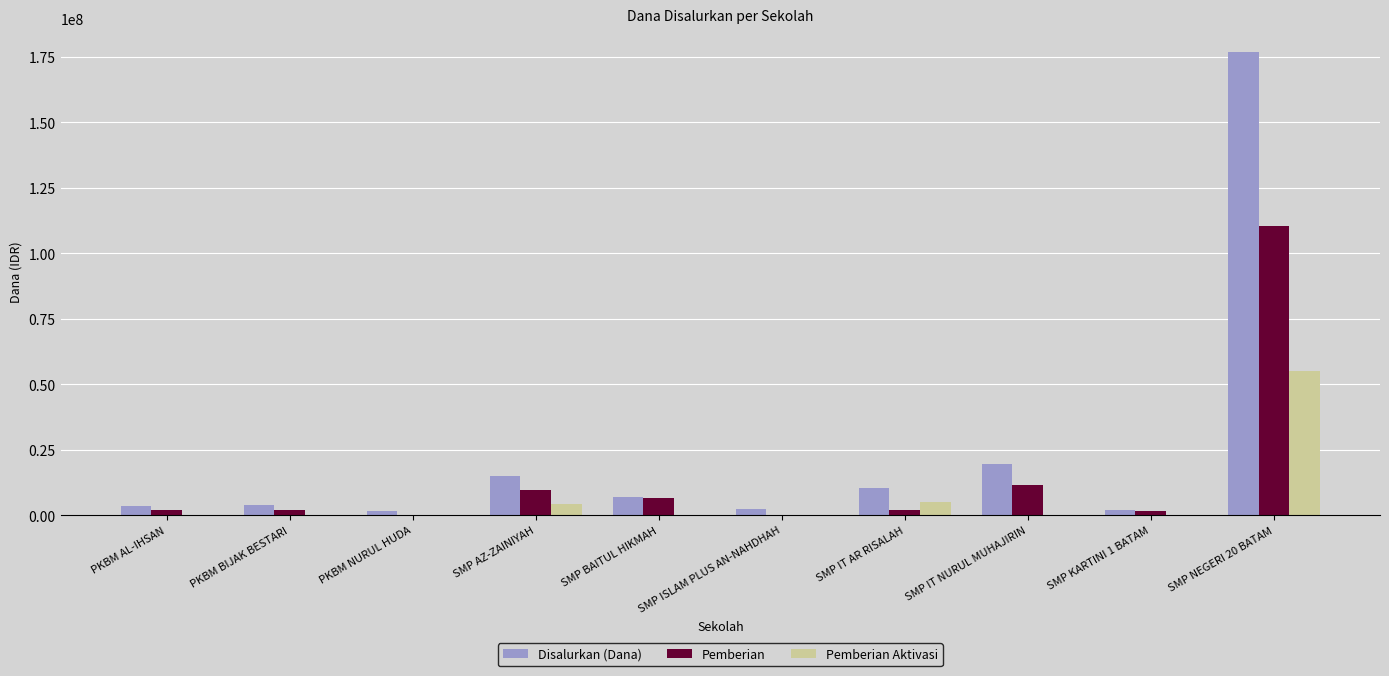

At which label is Disalurkan (Dana) closest to 89250000?

SMP IT NURUL MUHAJIRIN